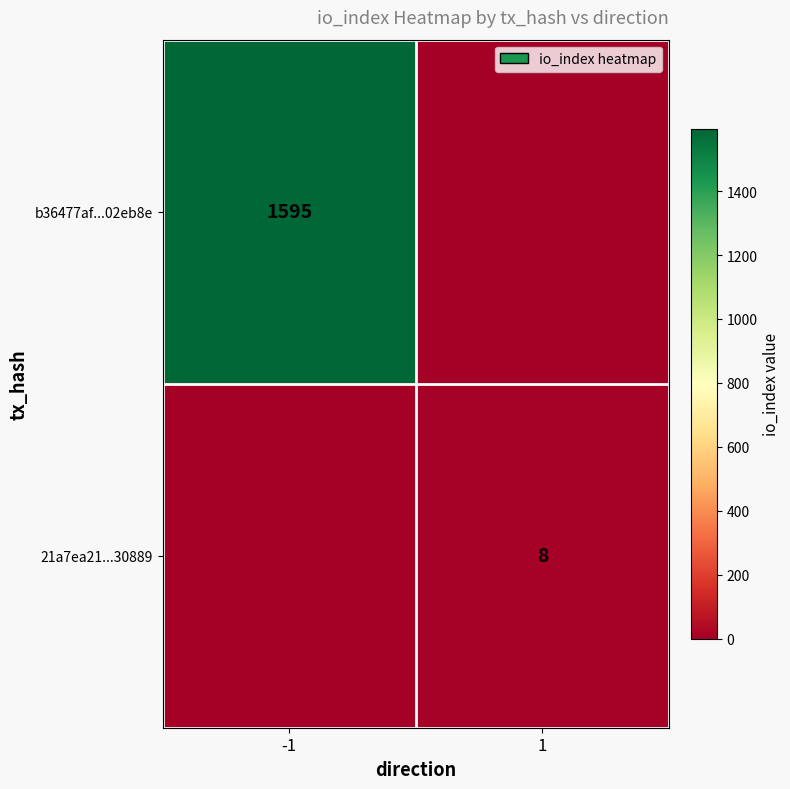

The value of b36477af...02eb8e at -1 is 2186. True or false?

False